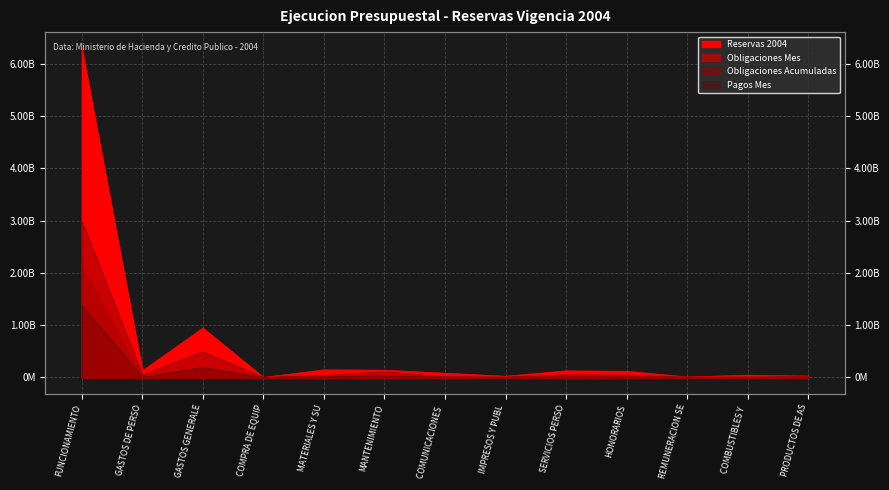

Reading left to right, list all the values displayed in this chart.

Reservas 2004: 6289444338.3	124266130.4	943699133.8	61155.6	144271615.1	137992938.0	79417199.2	21577152.9	124266130.4	116993848.5	7272281.9	42292628.5	24615155.4
Obligaciones Mes: 2160646831.0	9075200.0	192136427.0	0.0	19588705.0	32967397.0	3980300.0	2584240.0	9075200.0	9048000.0	27200.0	3138325.0	6793282.0
Obligaciones Acumuladas: 2986665290.0	49001200.0	488771480.0	0.0	38164738.0	107399543.0	8626200.0	7483514.0	49001200.0	42262000.0	6739200.0	4449001.0	14922858.0
Pagos Mes: 1370904237.0	9075200.0	190134910.0	0.0	11656975.0	31315597.0	4645900.0	480000.0	9075200.0	9048000.0	27200.0	3138325.0	3244592.0